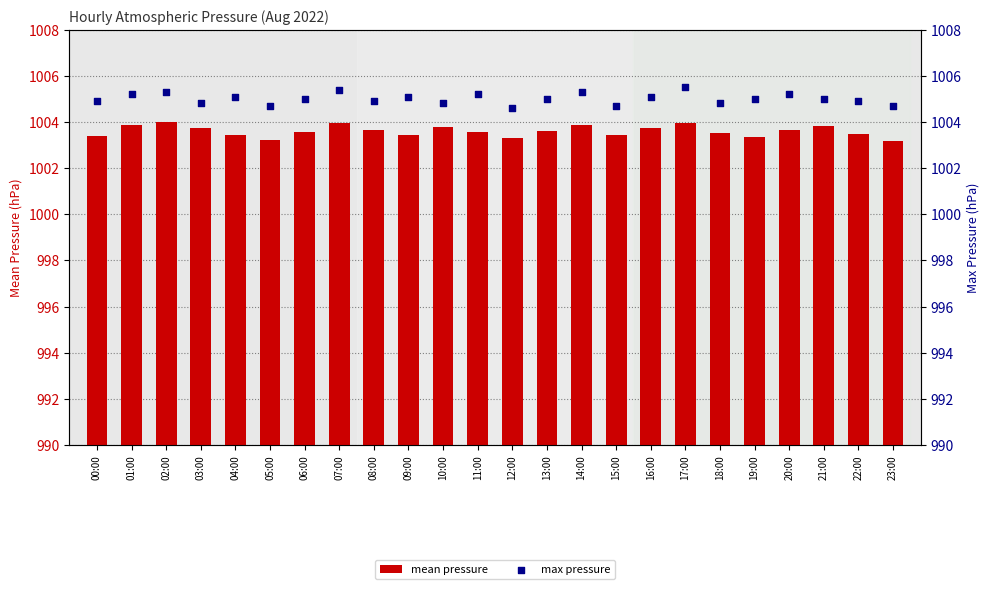

Which series has the largest total across all categories?

max pressure